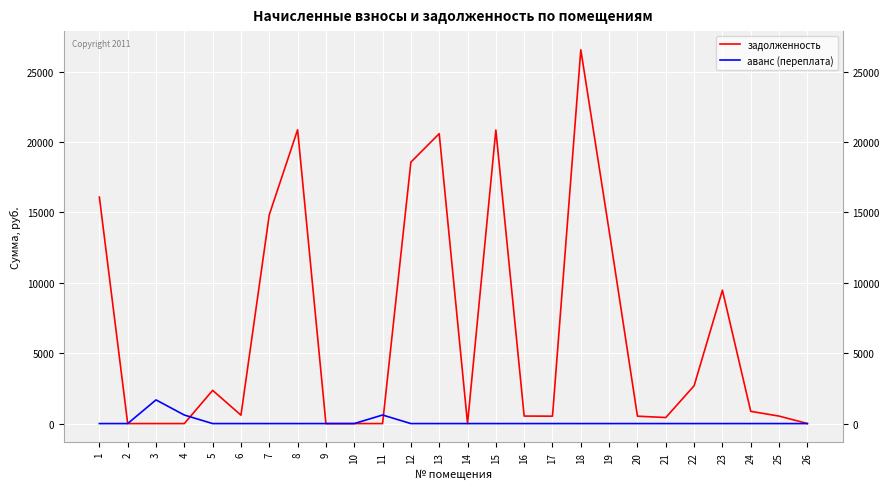

How many lines are shown in the chart?

2